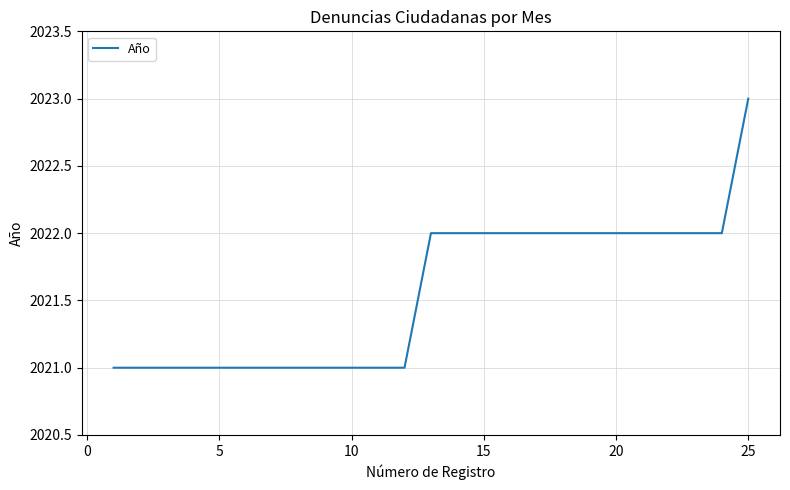

What is the minimum value shown in the chart?

2021